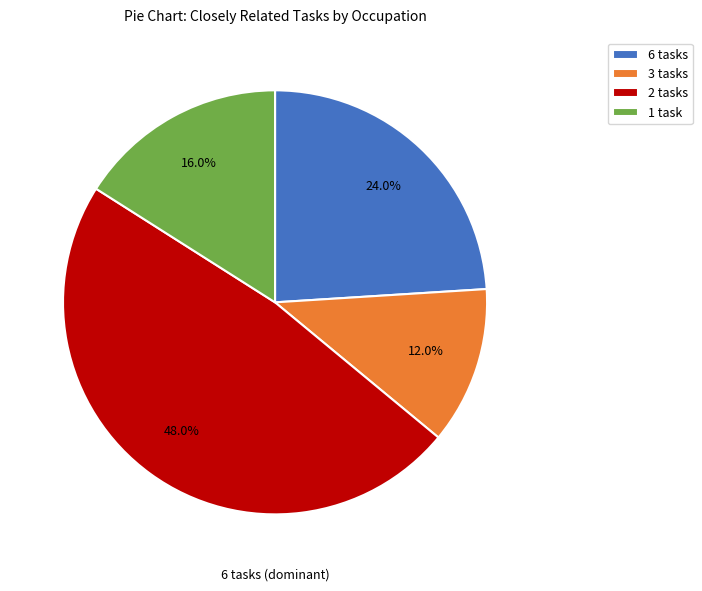

Do 3 tasks and 6 tasks together represent more than half of the pie?

No